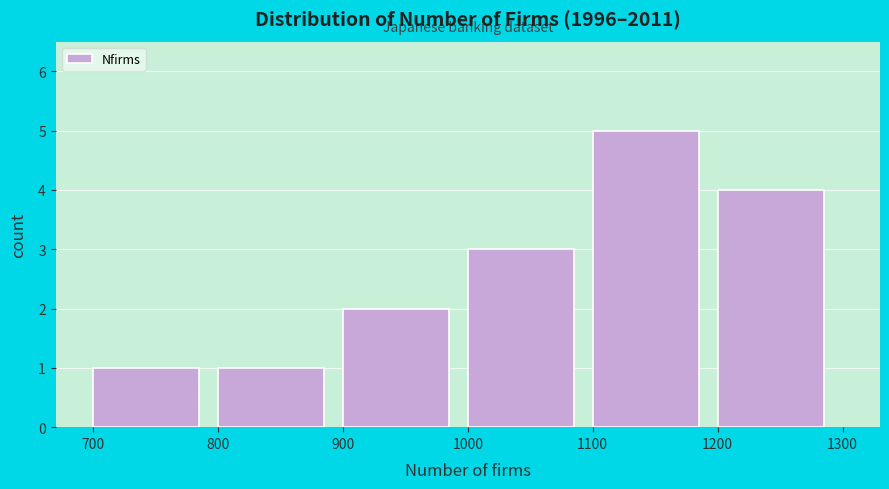

Reading left to right, list every bar in this chart as the range it spans on the x-axis followed by its height. The values are not printed on the chart, so give them approximately, as read against the axis.

700 to 800: 1
800 to 900: 1
900 to 1000: 2
1000 to 1100: 3
1100 to 1200: 5
1200 to 1300: 4